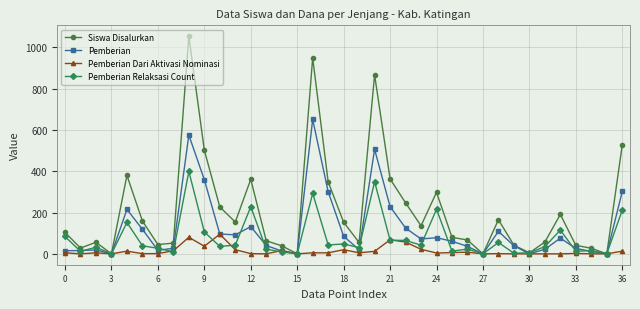

Which series has the largest total across all categories?

Siswa Disalurkan